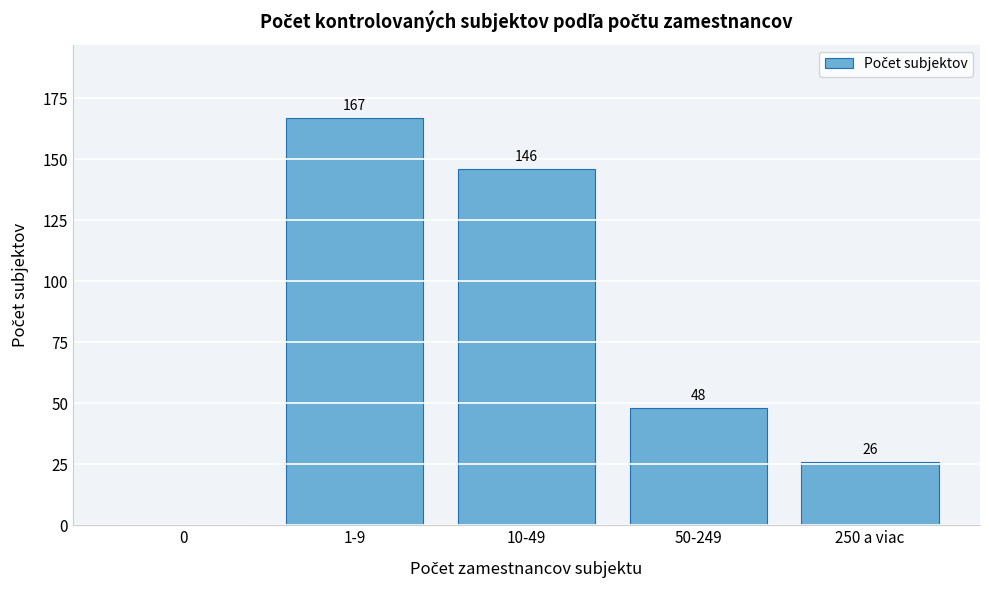

Reading left to right, list all the values displayed in this chart.

0=0	1-9=167	10-49=146	50-249=48	250 a viac=26